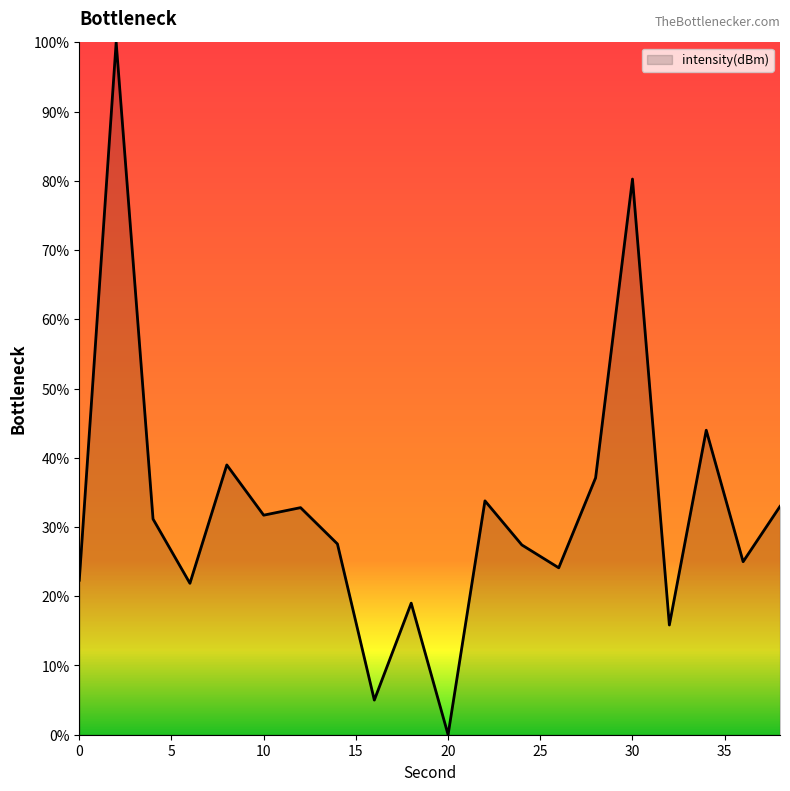

What is the difference between the maximum and minimum values?

100.0